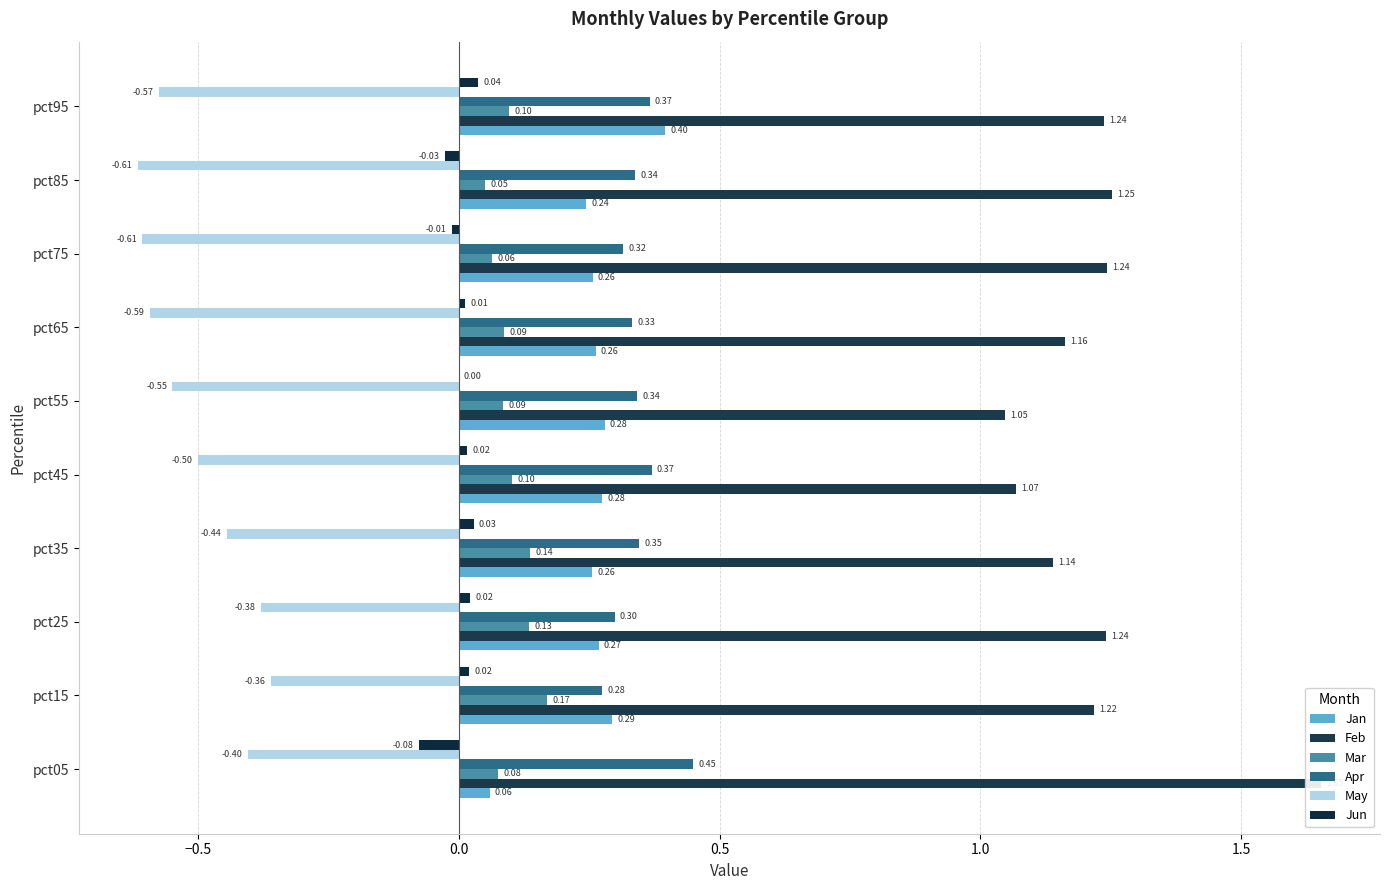

True or false: May has a value of -0.9 at pct55.

False